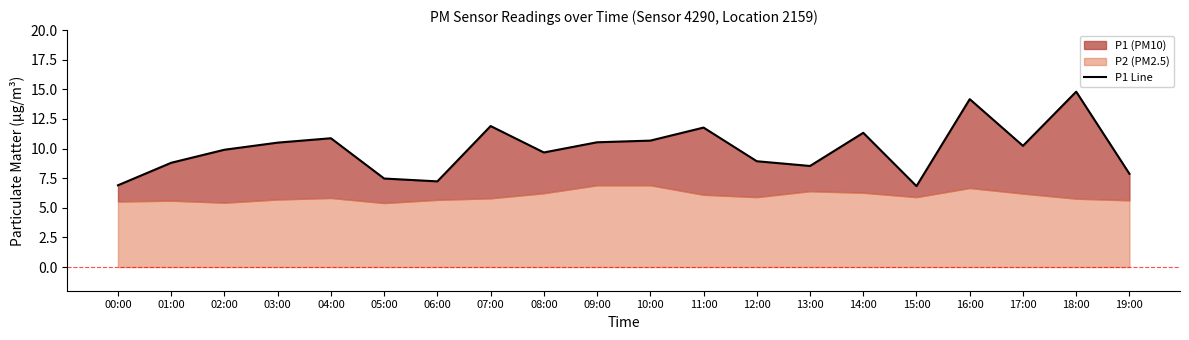

What position from the right is 03:00?

17